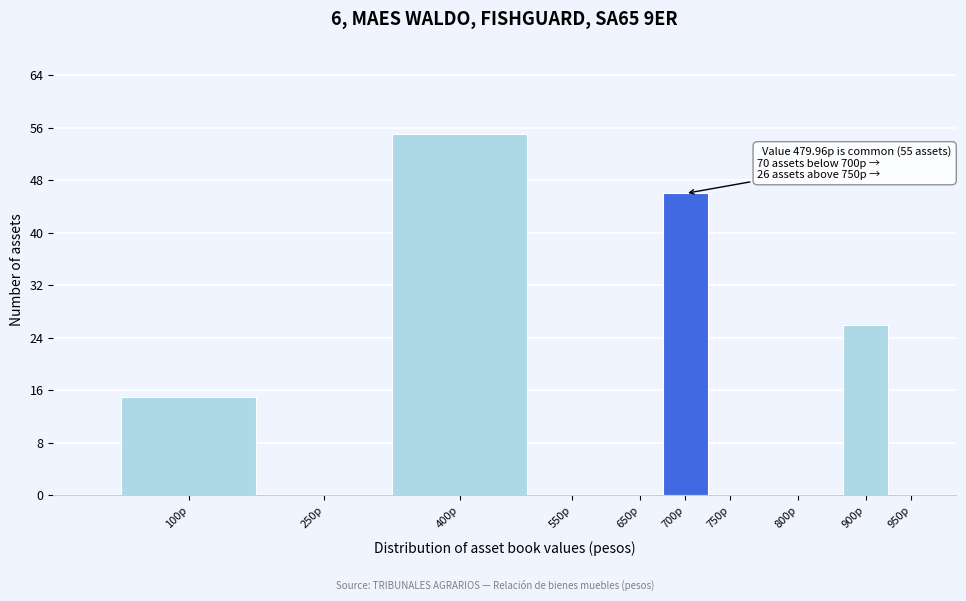

Reading left to right, list all the values displayed in this chart.

100p=15	250p=0	400p=55	550p=0	650p=0	700p=46	750p=0	800p=0	900p=26	950p=0